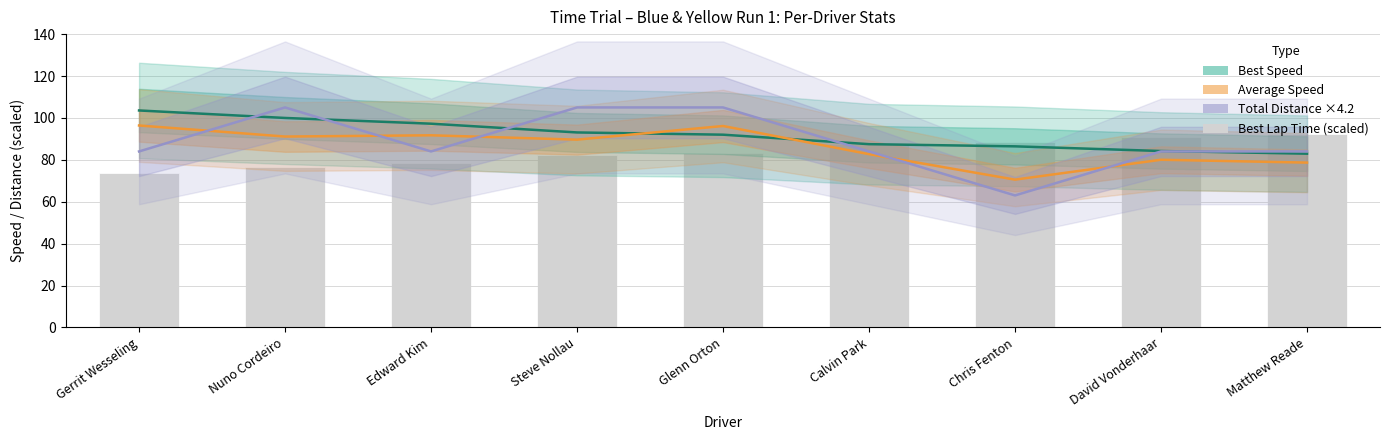

What is the label of the 3rd bar from the left?

Edward Kim